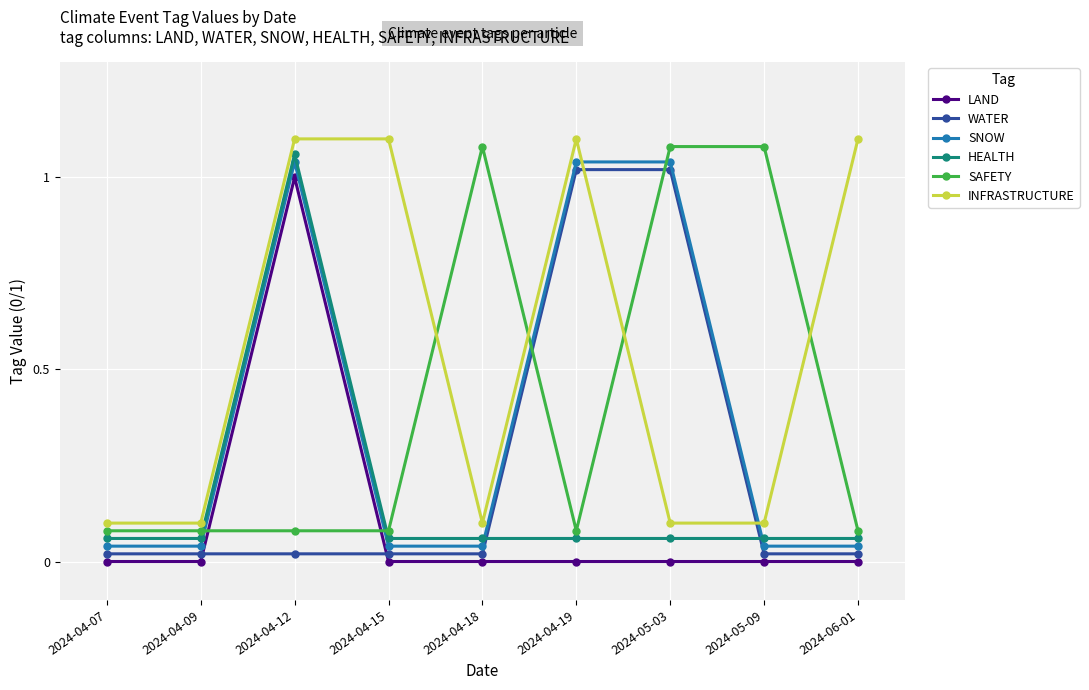

What is the spread (max minus min) of values at 2024-06-01?

1.1